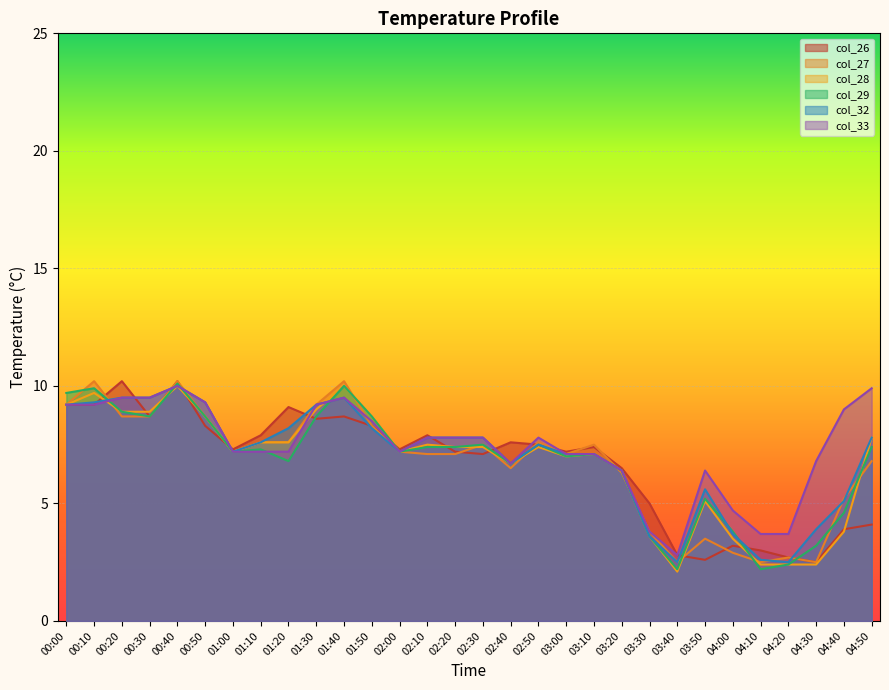

What is the approximate value of col_32 at 01:00?

7.2